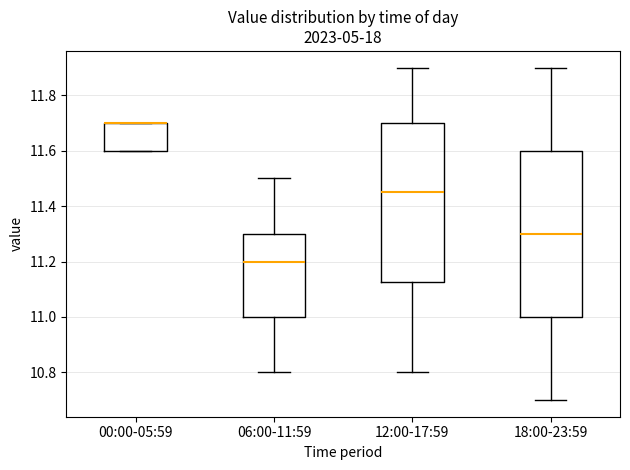

Reading left to right, read every box against the y-axis: the position of its median line, the range the box covers, and the ends of its whiskers. The values are not printed on the chart, so give them approximately, as read against the axis.

00:00-05:59: median 11.70 (drawn on the box's upper edge), box 11.60 to 11.70, whiskers 11.60 to 11.70
06:00-11:59: median 11.20, box 11.00 to 11.30, whiskers 10.80 to 11.50
12:00-17:59: median 11.46, box 11.12 to 11.70, whiskers 10.80 to 11.90
18:00-23:59: median 11.30, box 11.00 to 11.60, whiskers 10.70 to 11.90